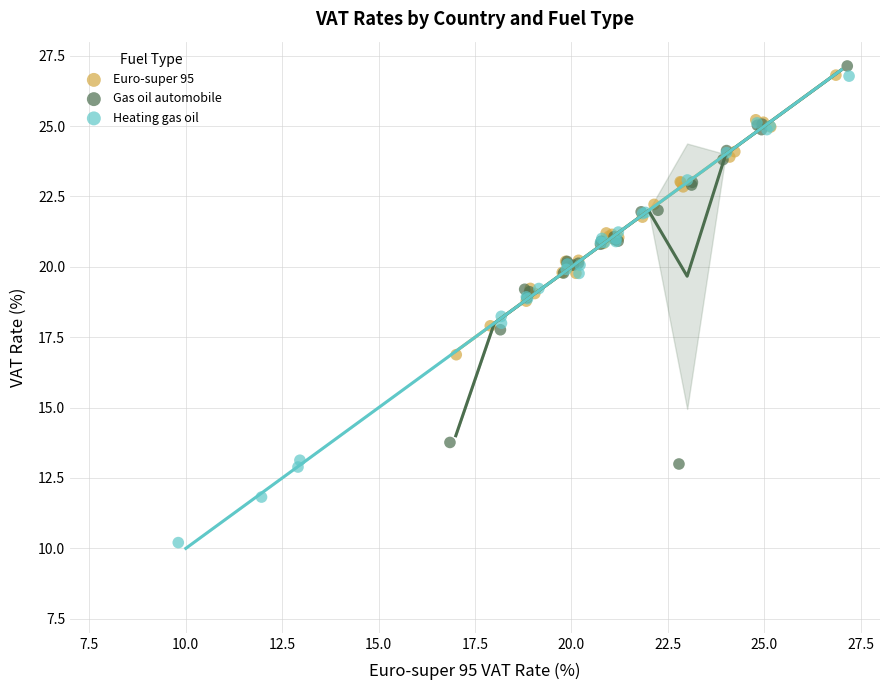

What are all the series names shown in the legend?

Euro-super 95, Gas oil automobile, Heating gas oil